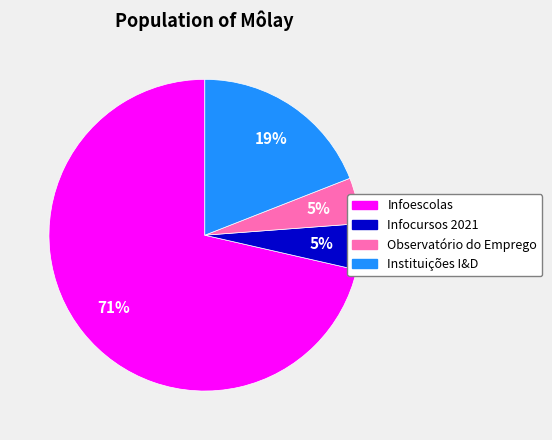

To the nearest percent, what portion does Instituições I&D represent?

19%